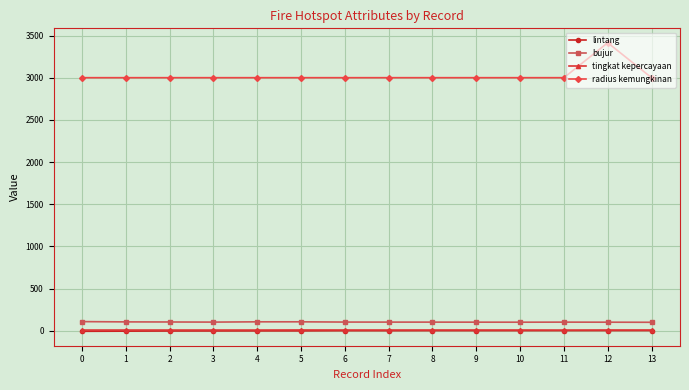

What is the difference between the lintang values at 2 and 11?

4.4